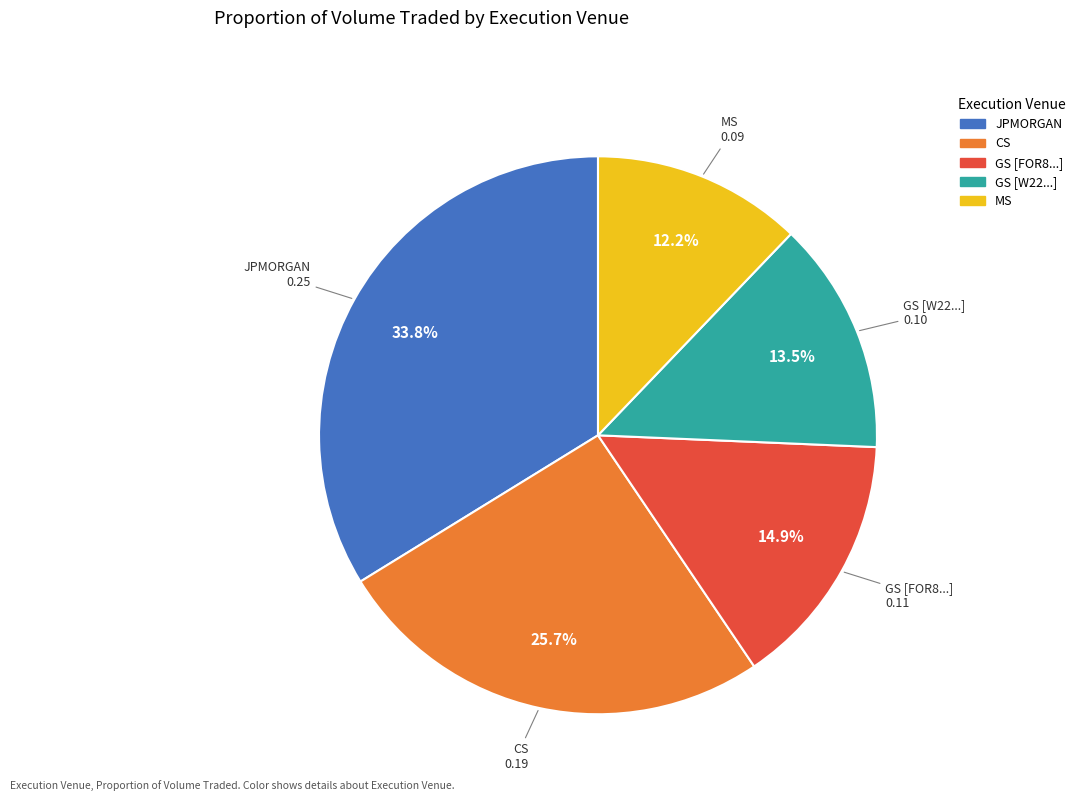

Is there a majority slice in this chart?

No